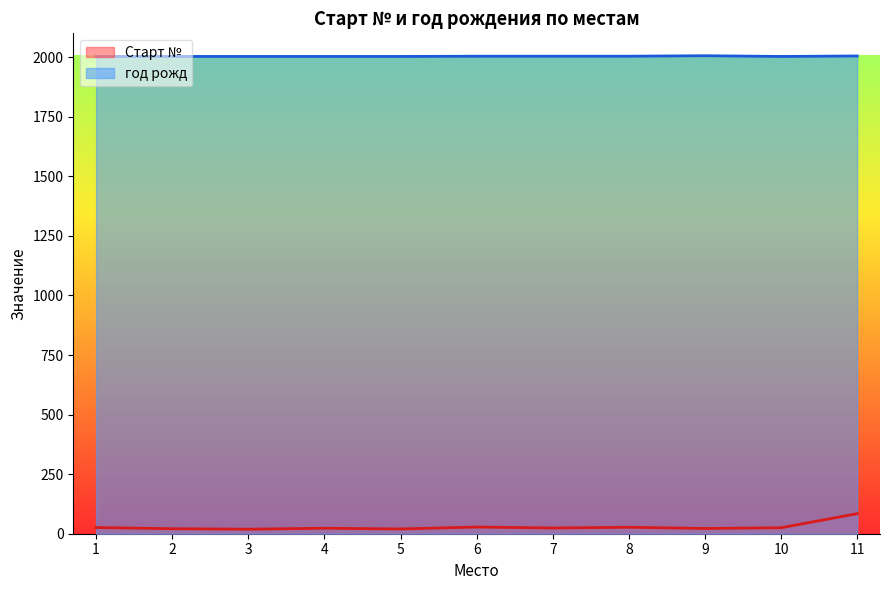

Which category has the lowest value across all series?

3